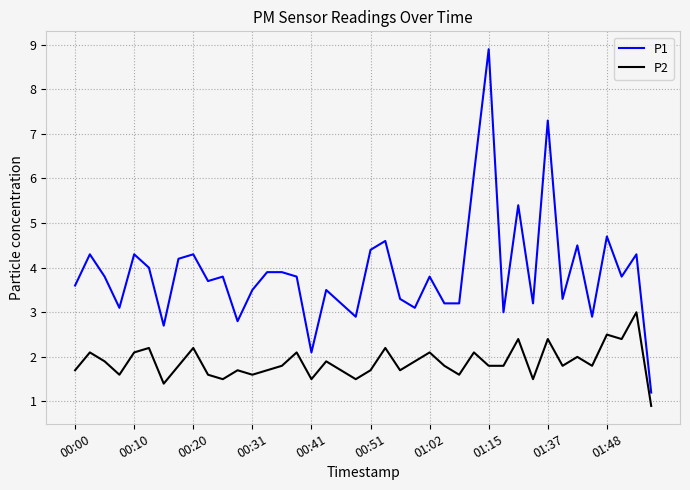

What are all the series names shown in the legend?

P1, P2